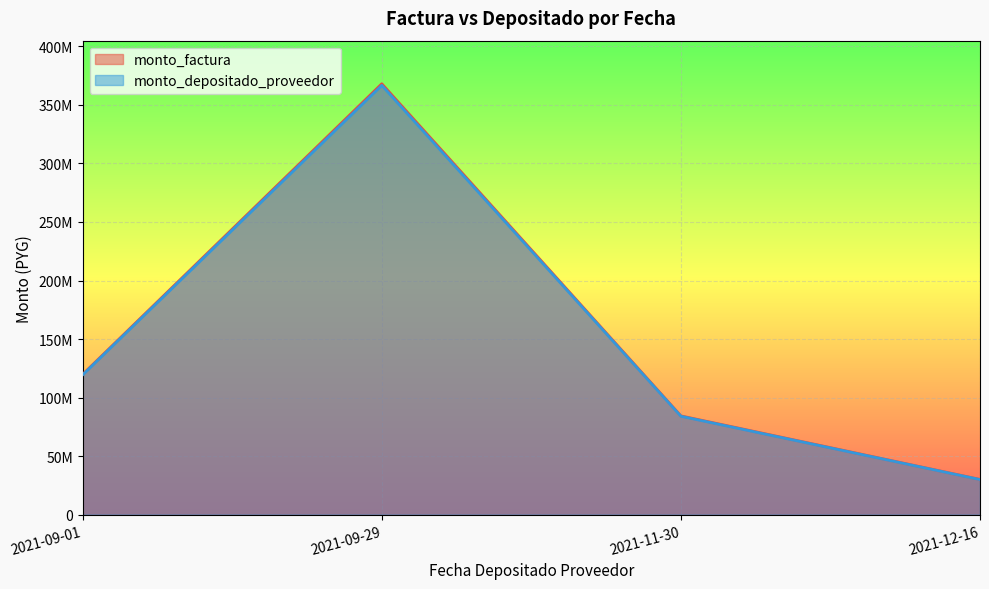

Which series has the largest range (max minus min)?

monto_factura